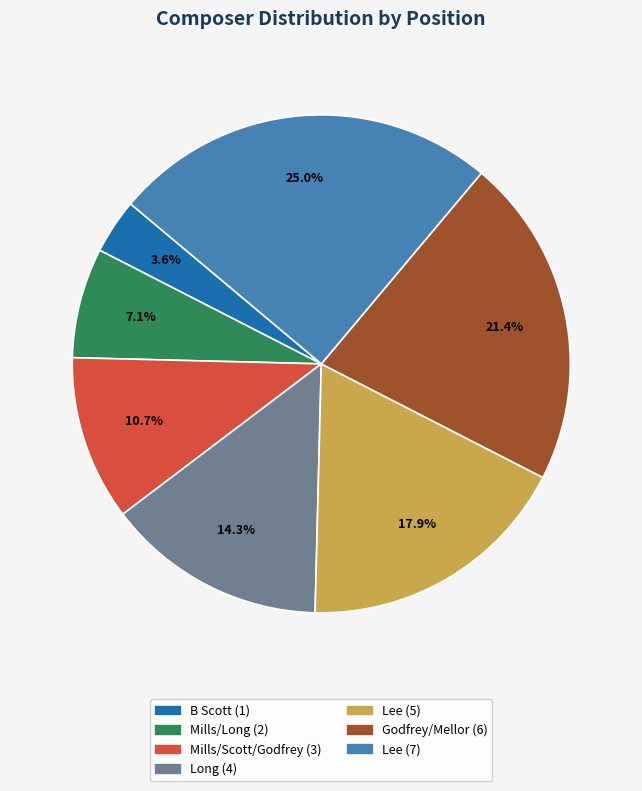

Is there any slice that represents more than half of the pie?

No